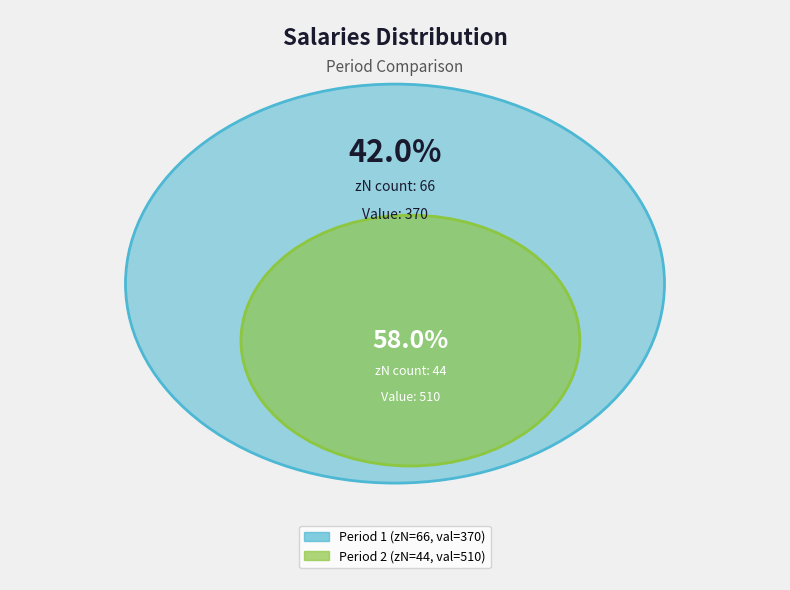

Approximately how many times larger is the value at 44 compared to 66?

1.4